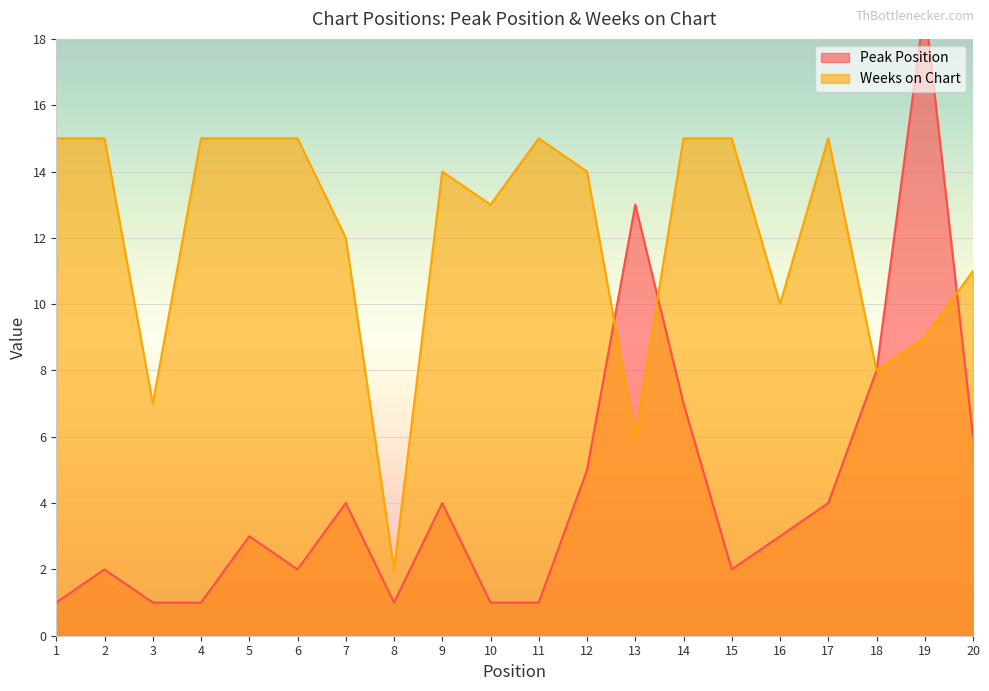

What is the maximum value for Weeks on Chart?

15